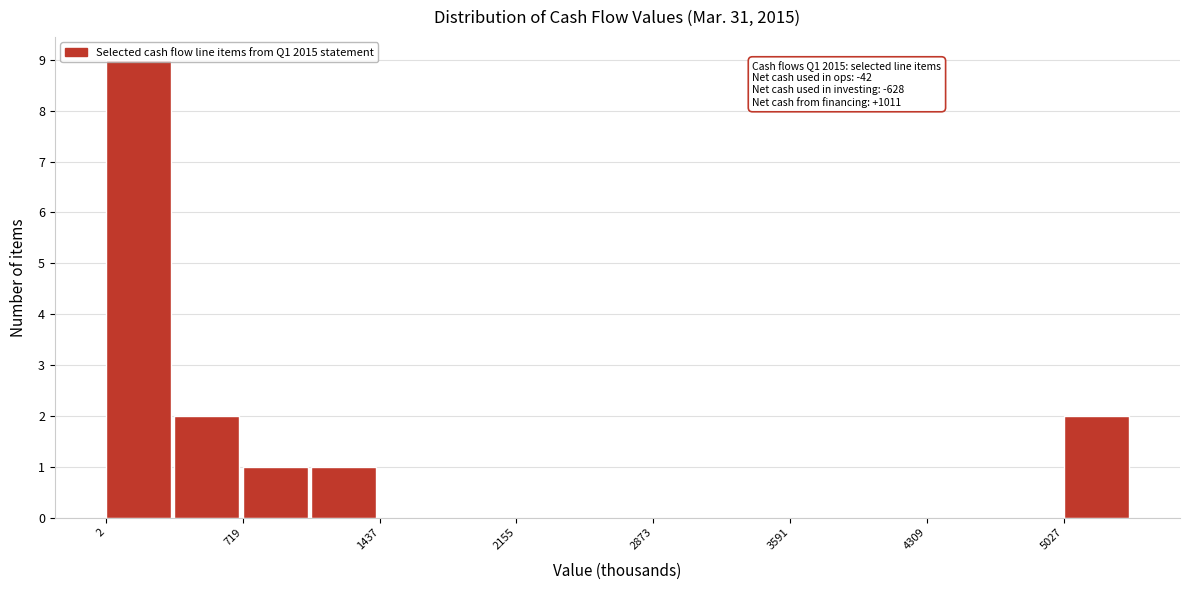

Read against the x-axis, roughly where is the centre of the tallest bar?

200